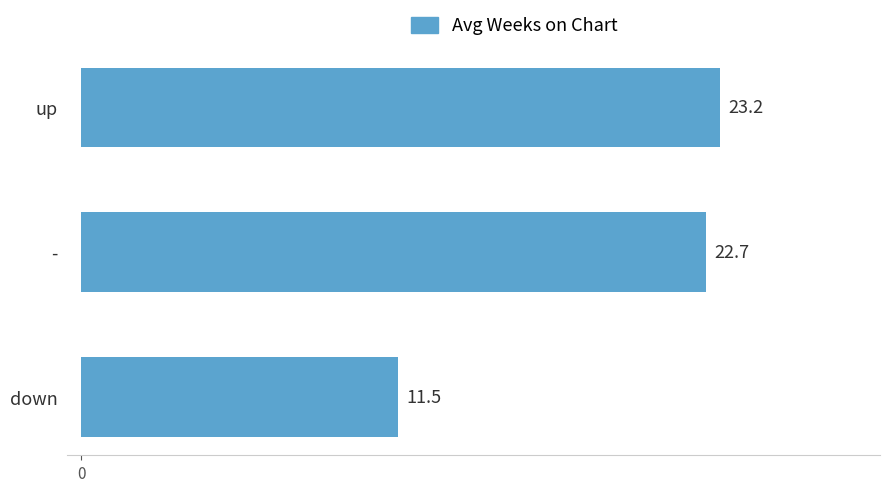

Reading bottom to top, transcribe all the data shown in this chart.

11.5	22.7	23.2